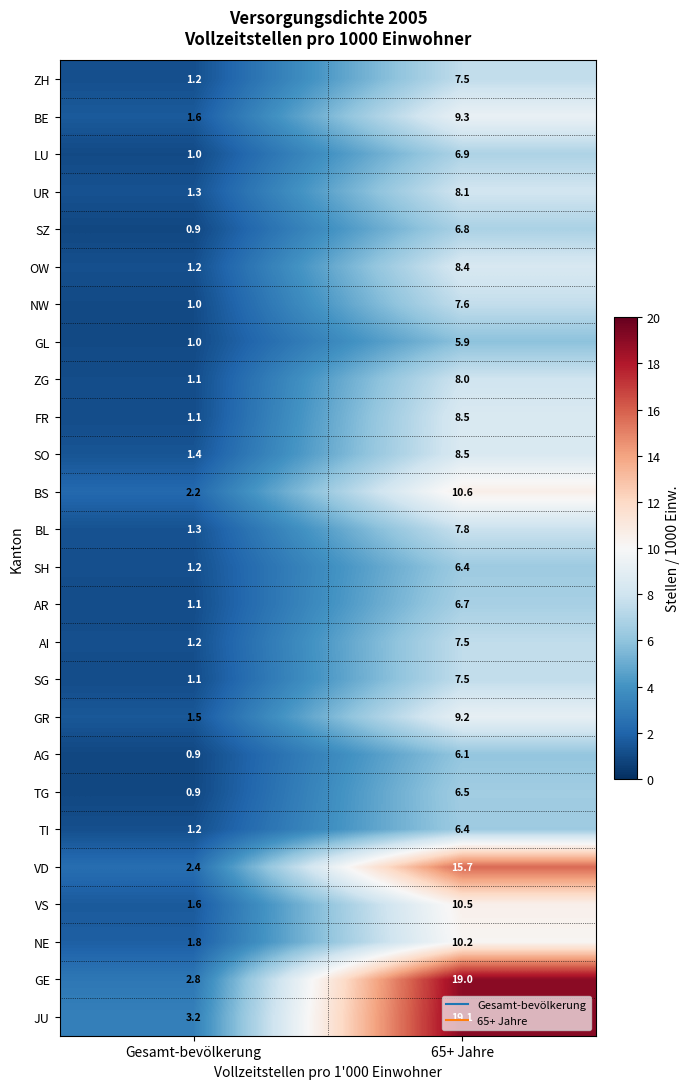

What is the minimum value shown in the chart?

0.9